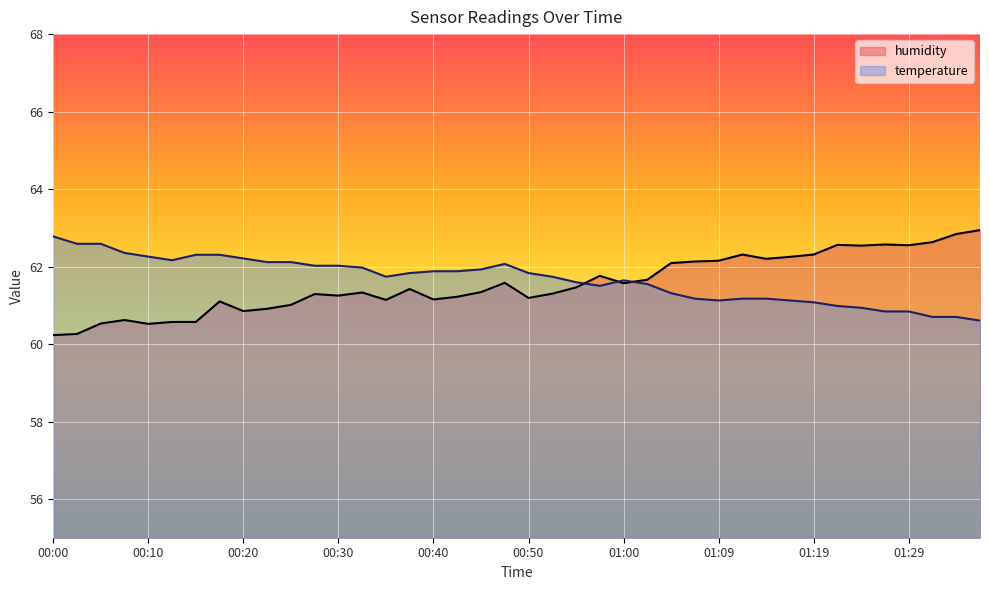

True or false: humidity has a value of 61.0 at 00:25.

True